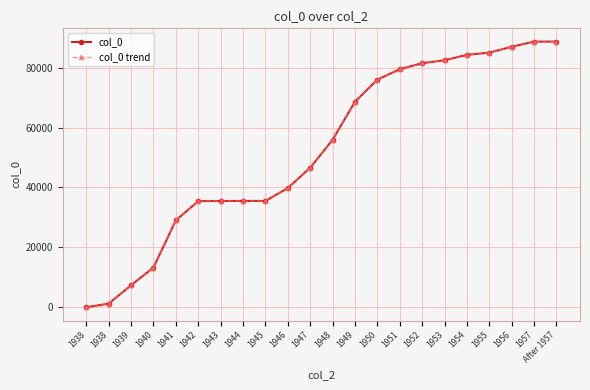

At which label does col_0 first exceed 55913?

1949